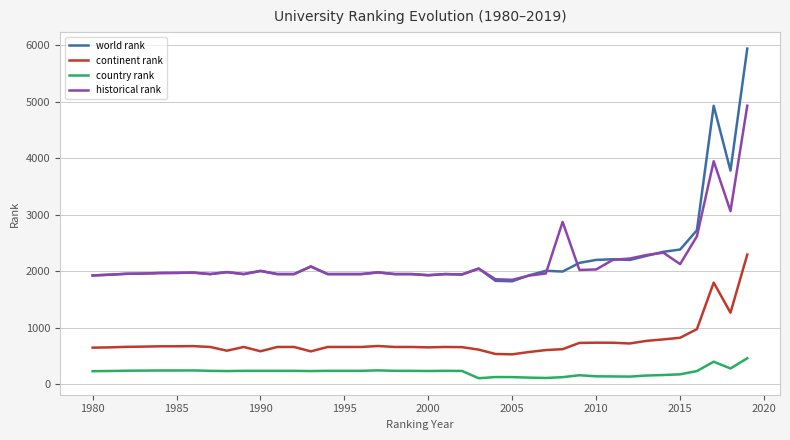

Which series has the widest spread of values?

world rank